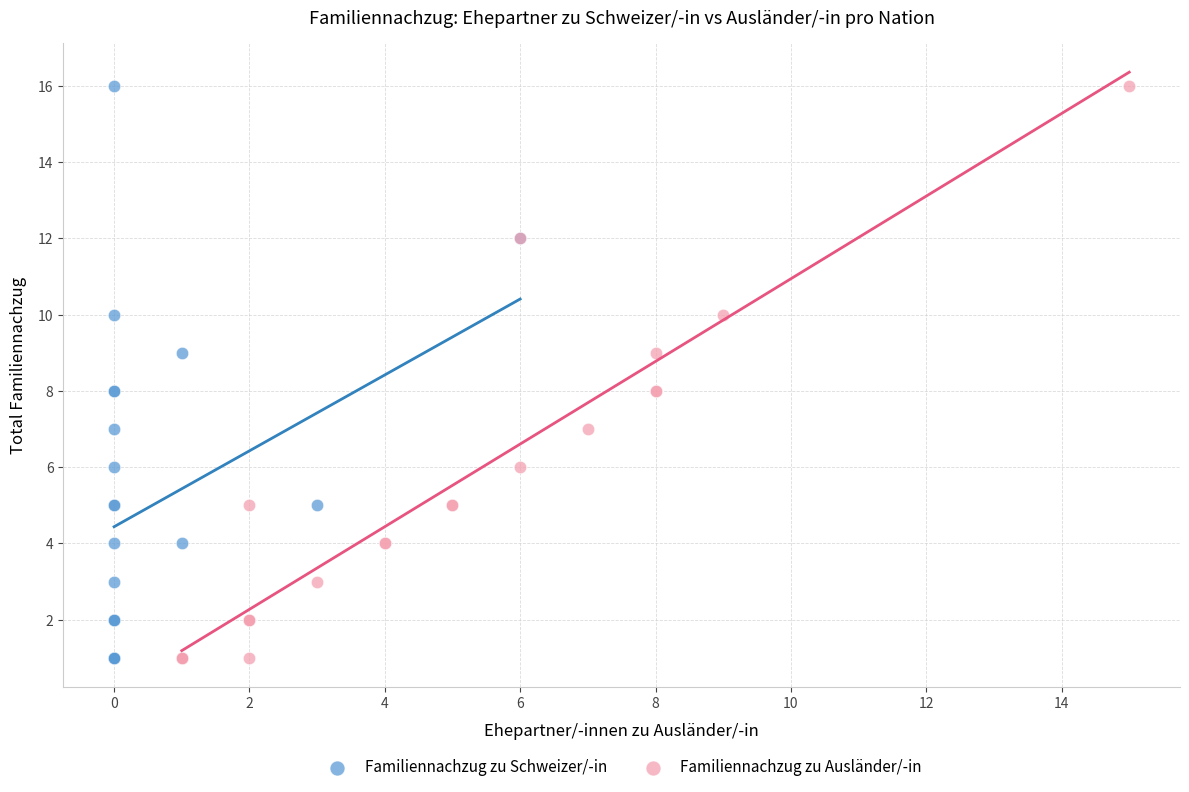

What are all the series names shown in the legend?

Familiennachzug zu Schweizer/-in, Familiennachzug zu Ausländer/-in